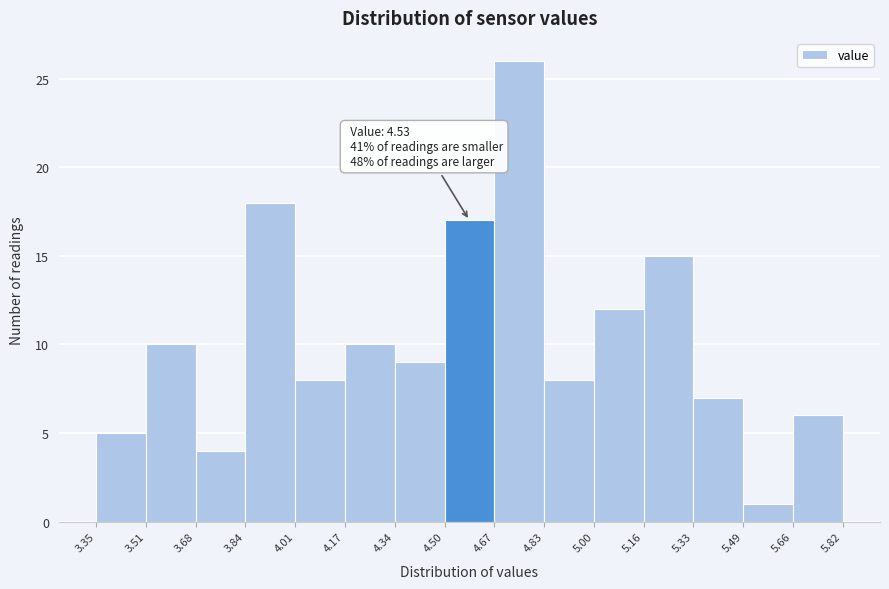

Over which range of the x-axis is the bar tallest?

4.67 to 4.83